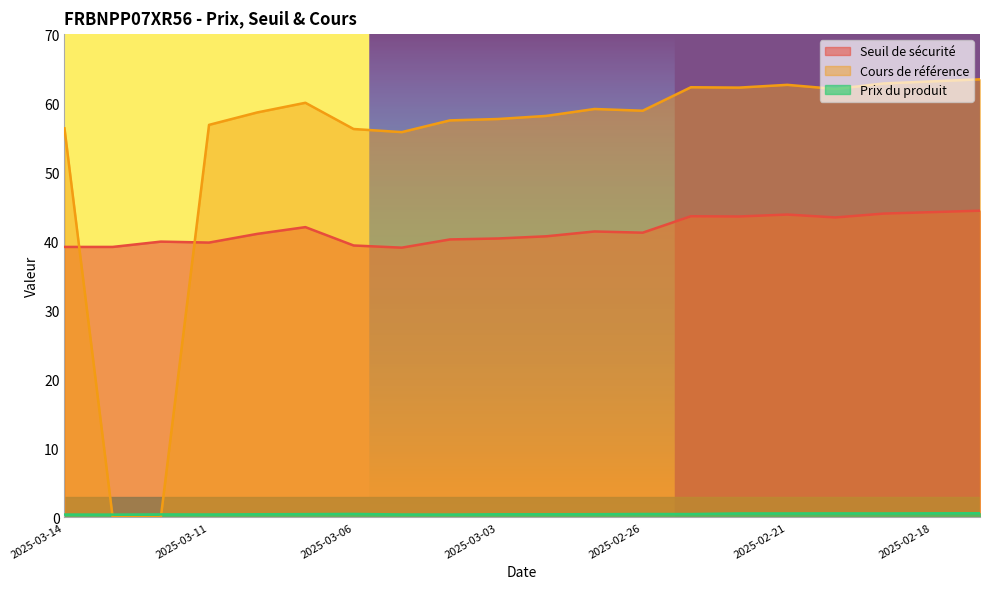

True or false: Prix du produit and Seuil de sécurité intersect in this chart.

False